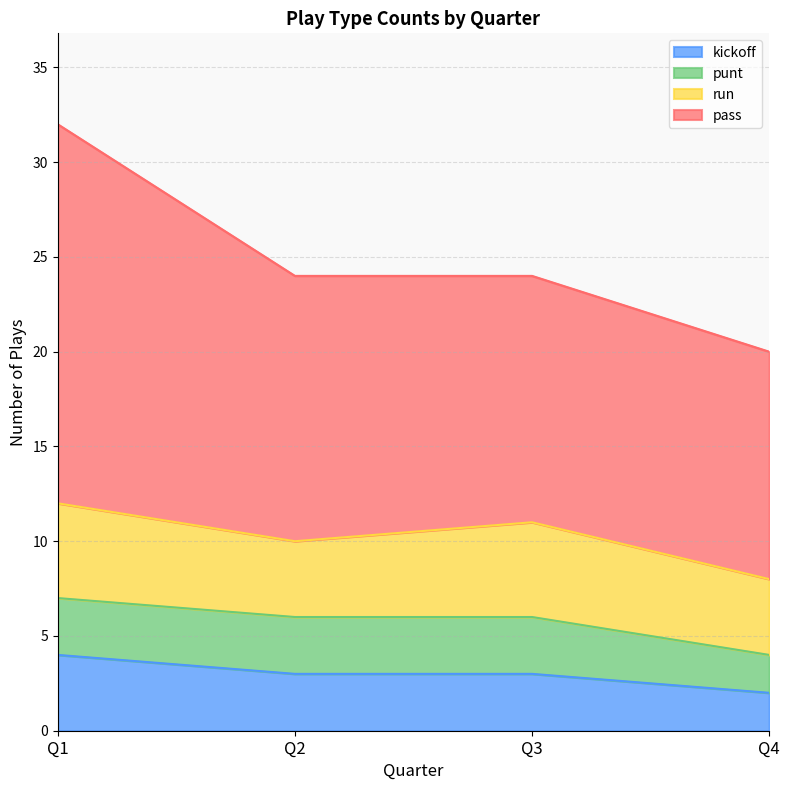

Is it true that kickoff equals 3 at Q3?

True